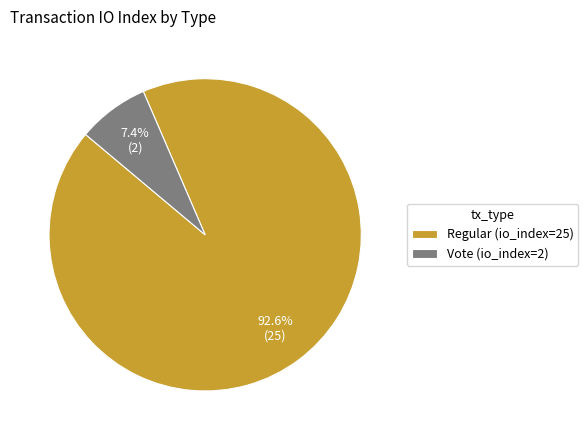

True or false: Vote (io_index=2) accounts for 7% of the total.

True